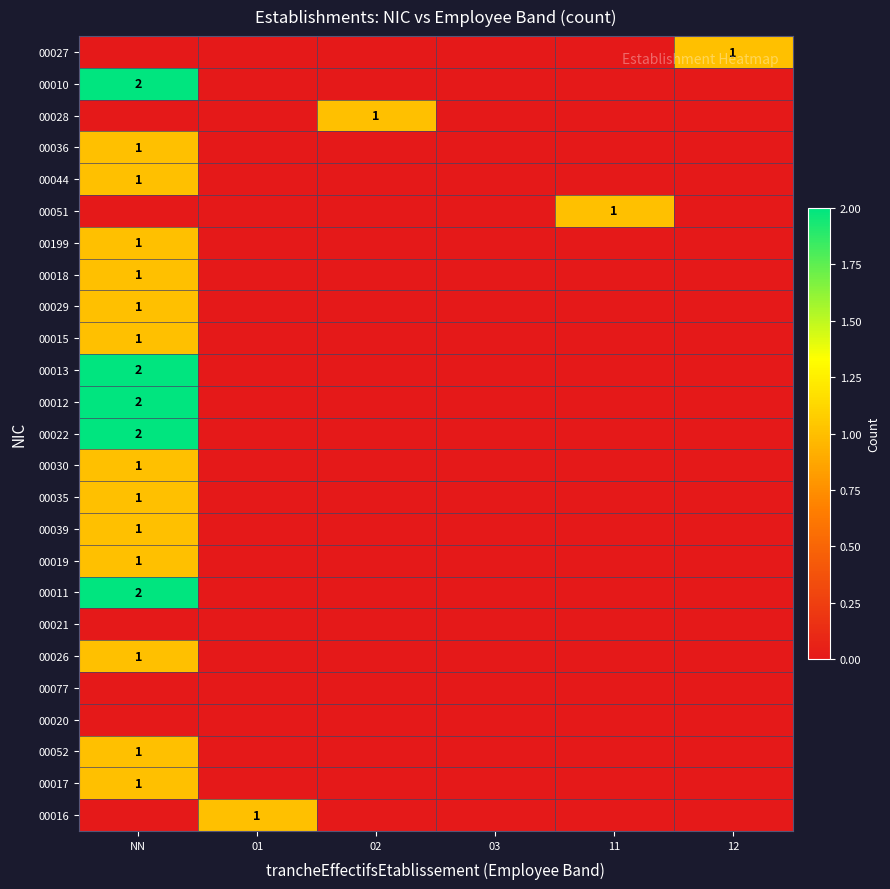

The value of 00016 at 01 is 0. True or false?

False